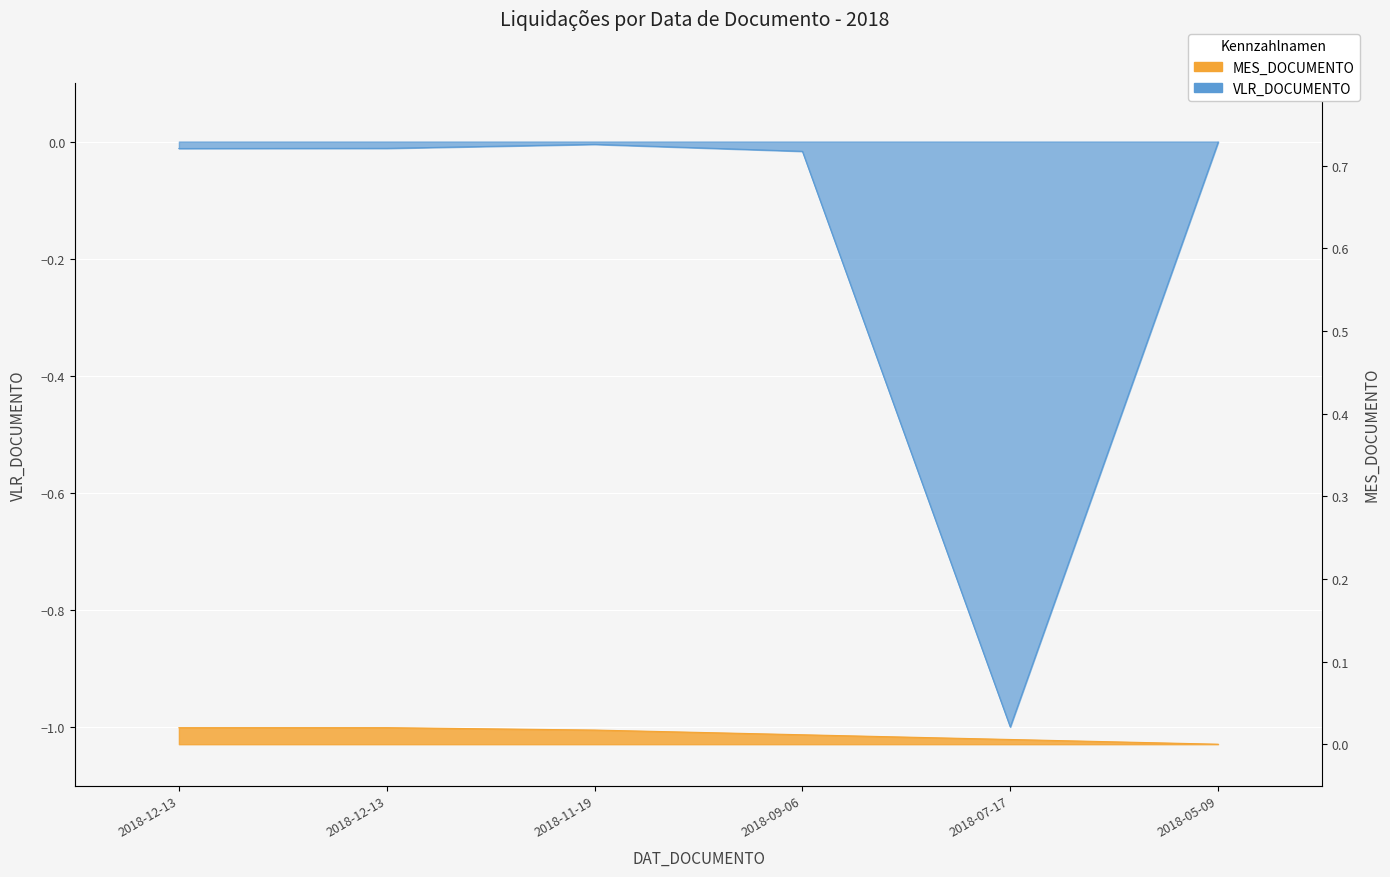

List the labels in order of MES_DOCUMENTO value, smallest first.

2018-05-09, 2018-07-17, 2018-09-06, 2018-11-19, 2018-12-13, 2018-12-13